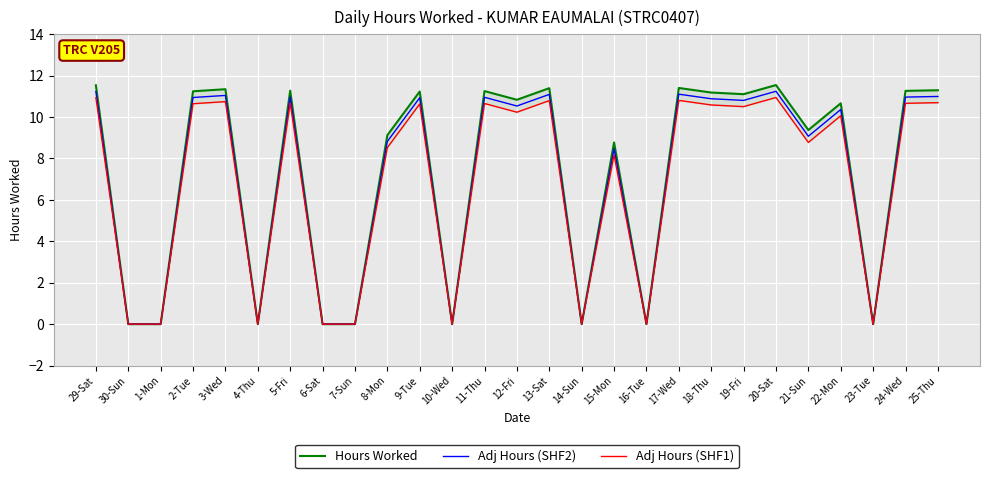

Which series has the widest spread of values?

Hours Worked